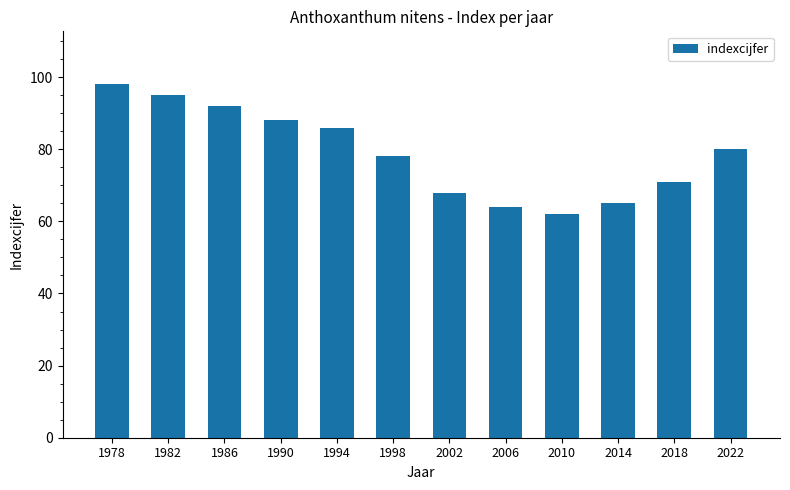

What is the smallest value displayed?

62